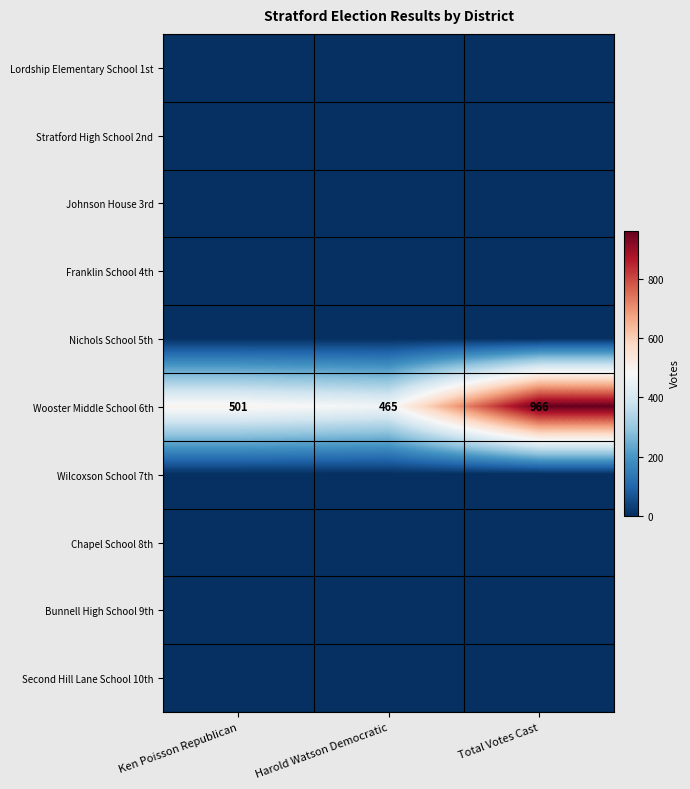

What is the sum of all Wooster Middle School 6th values?

1932